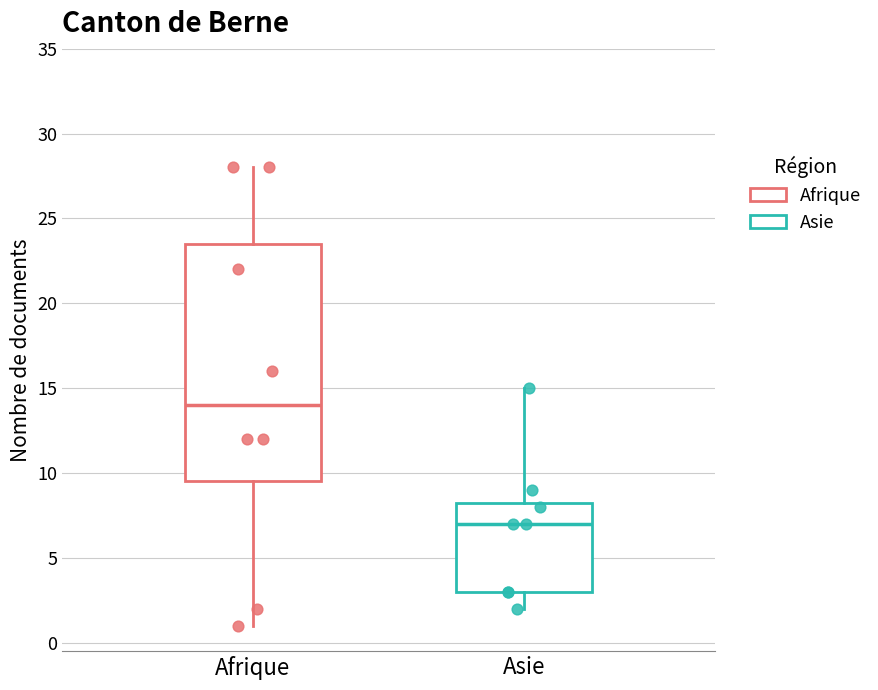

Where is the lower edge of the box for Asie on the y-axis? The values are not printed on the chart, so give them approximately, as read against the axis.

3.0